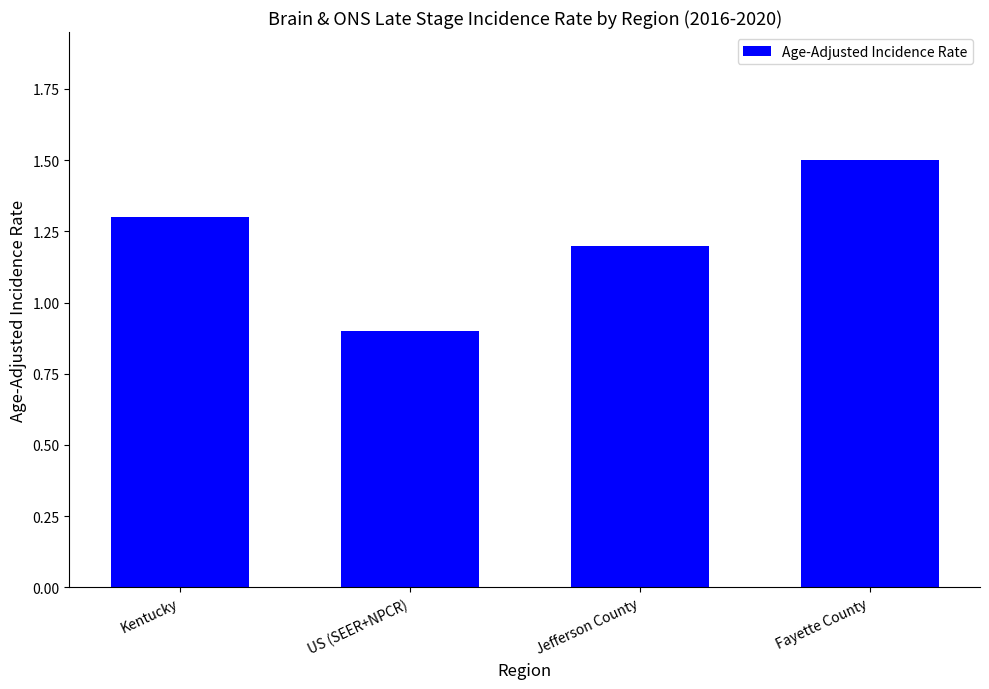

Reading left to right, transcribe all the data shown in this chart.

1.3	0.9	1.2	1.5